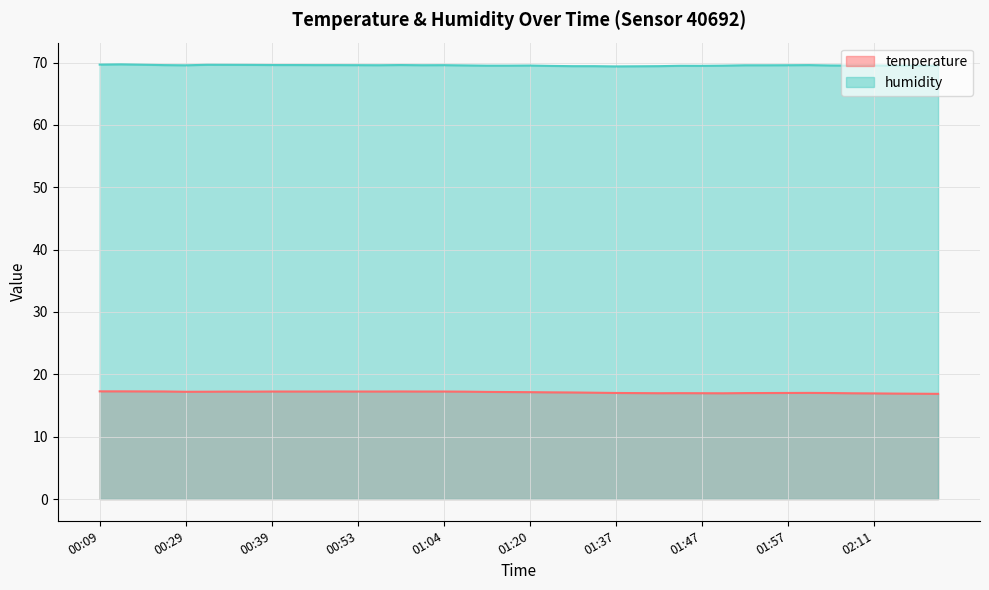

How many lines are shown in the chart?

2